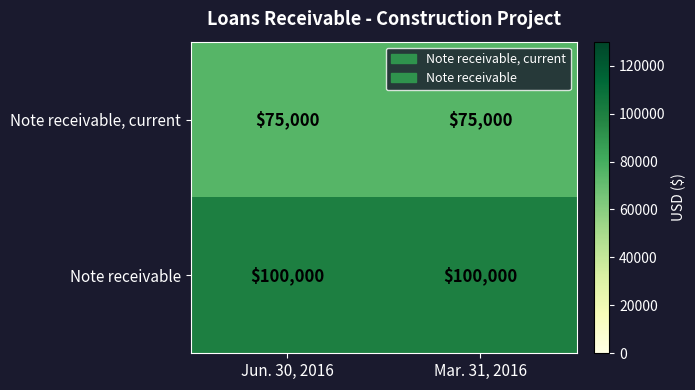

Is it true that Note receivable equals 100000 at Jun. 30, 2016?

True